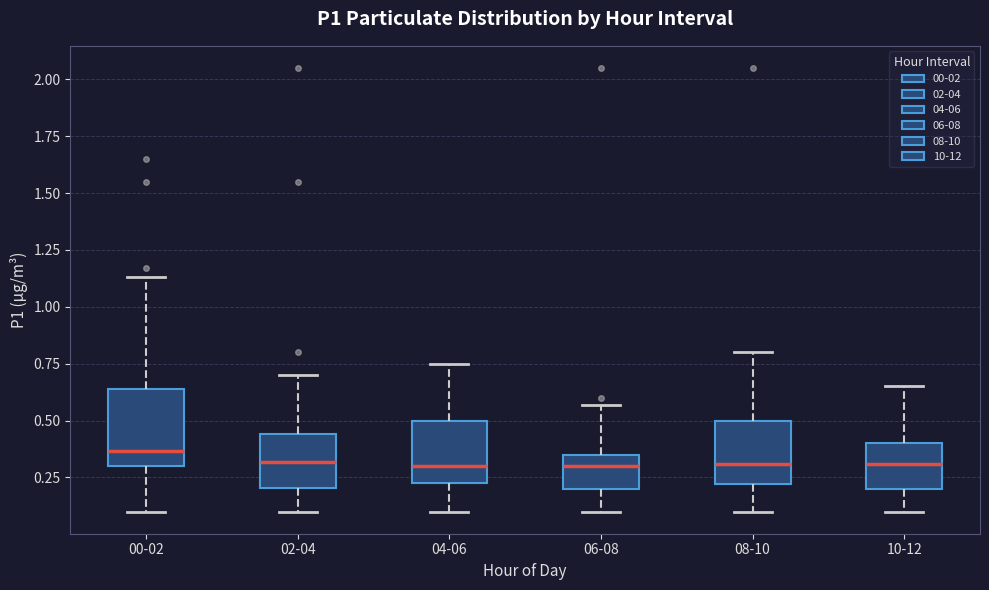

Where does the upper whisker of the box for 06-08 end on the y-axis? The values are not printed on the chart, so give them approximately, as read against the axis.

0.55